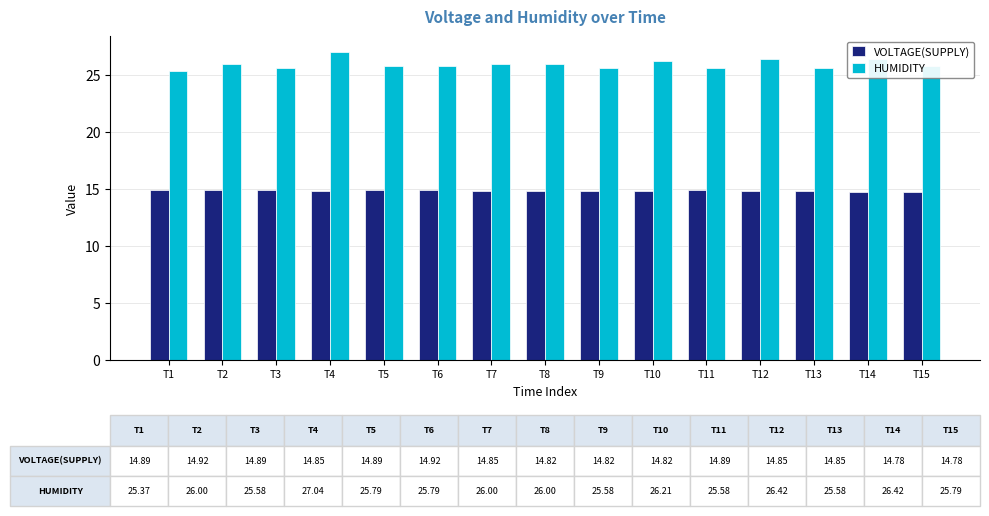

What is the approximate value of HUMIDITY at T13?

25.6